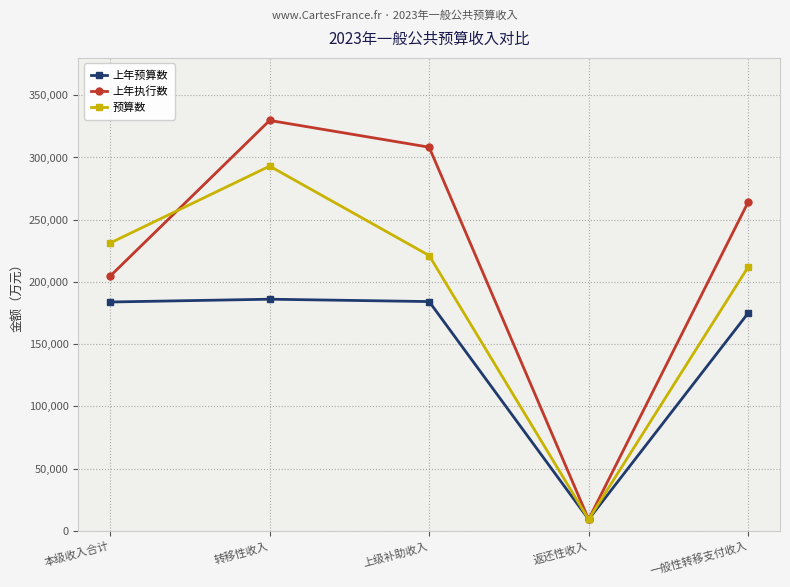

The 上年执行数 series shows 136180 at 转移性收入. True or false?

False